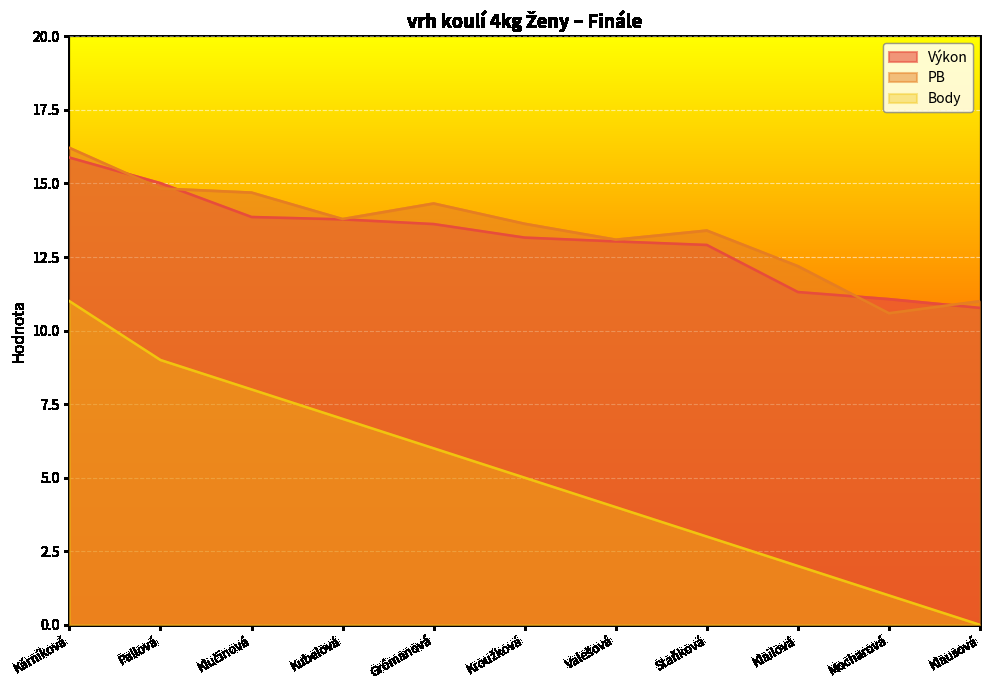

Is the value of PB at Valešová greater than the value of Výkon at Staňková?

Yes